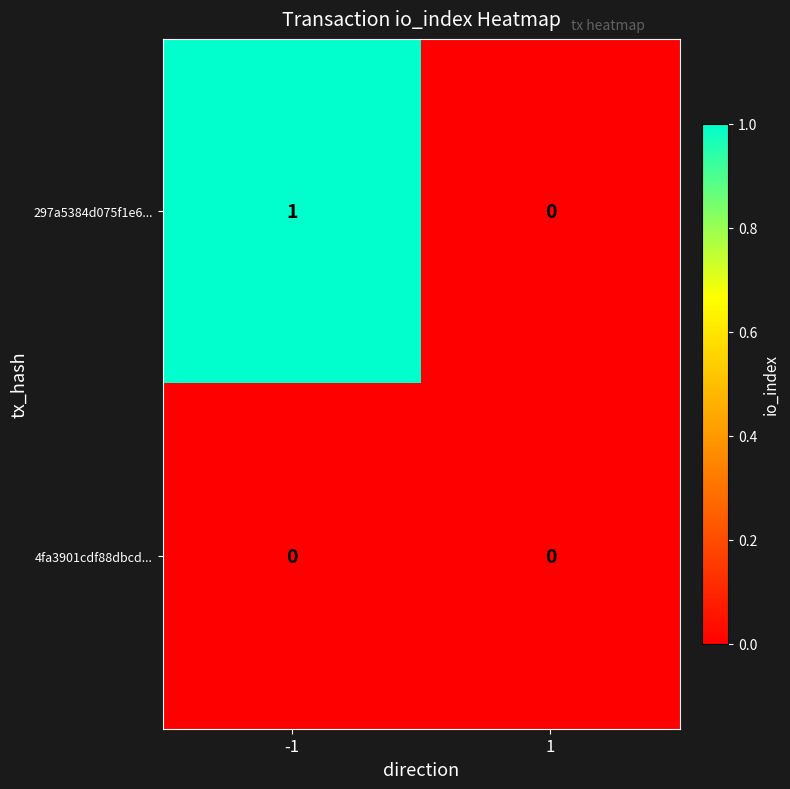

Rank the series by their average value, from lowest to highest.

4fa3901cdf88dbcd..., 297a5384d075f1e6...